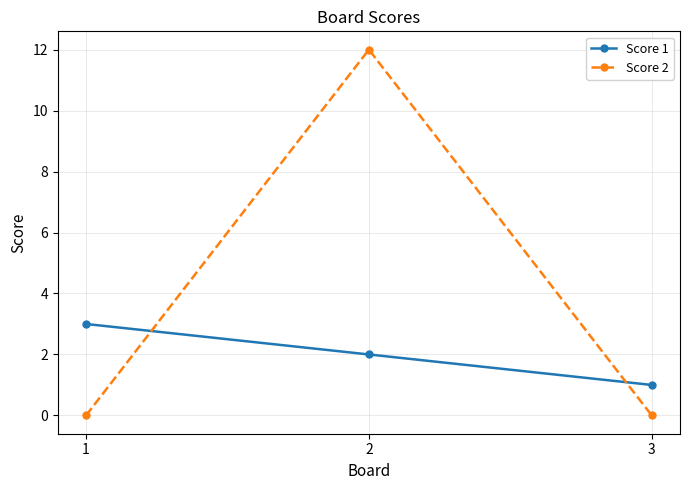

What is the maximum value for Score 1?

3